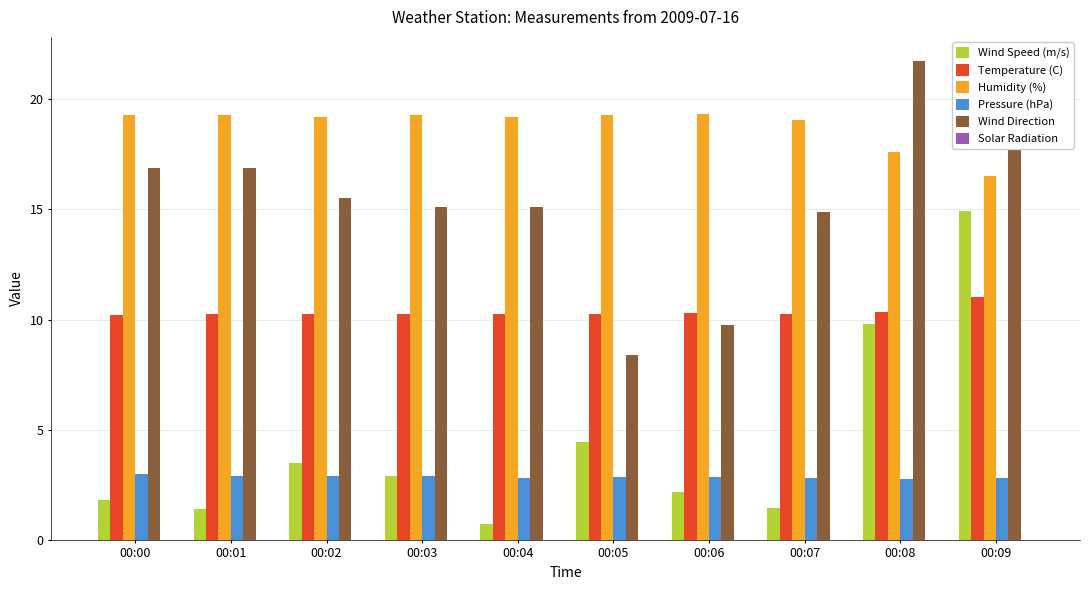

True or false: Pressure (hPa) has a value of 3.8 at 00:08.

False